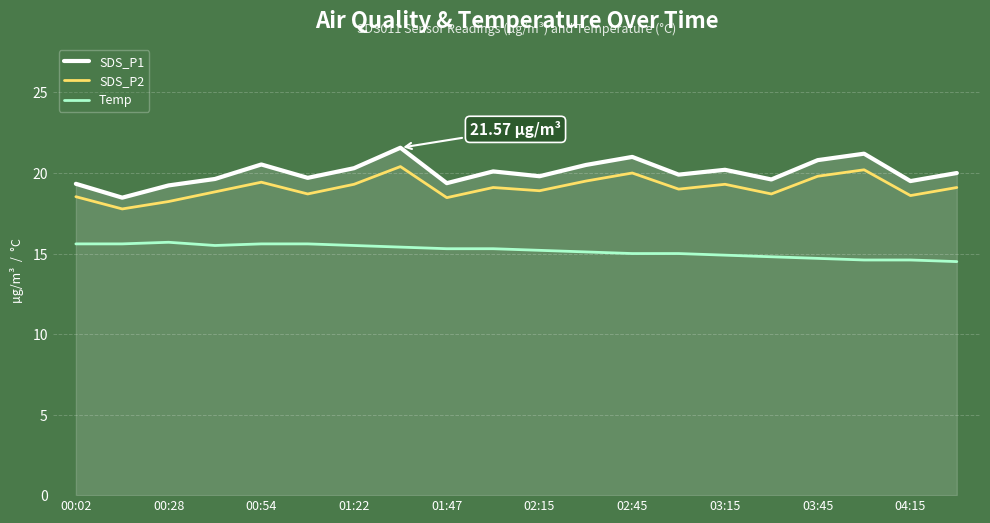

Which series has the widest spread of values?

SDS_P1